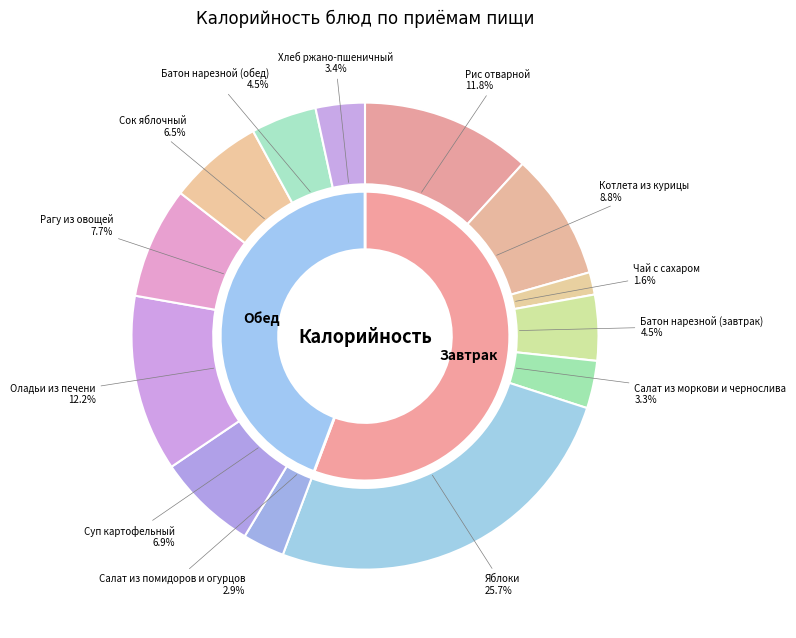

What portion of the pie excludes Салат из моркови и чернослива?

96.7%